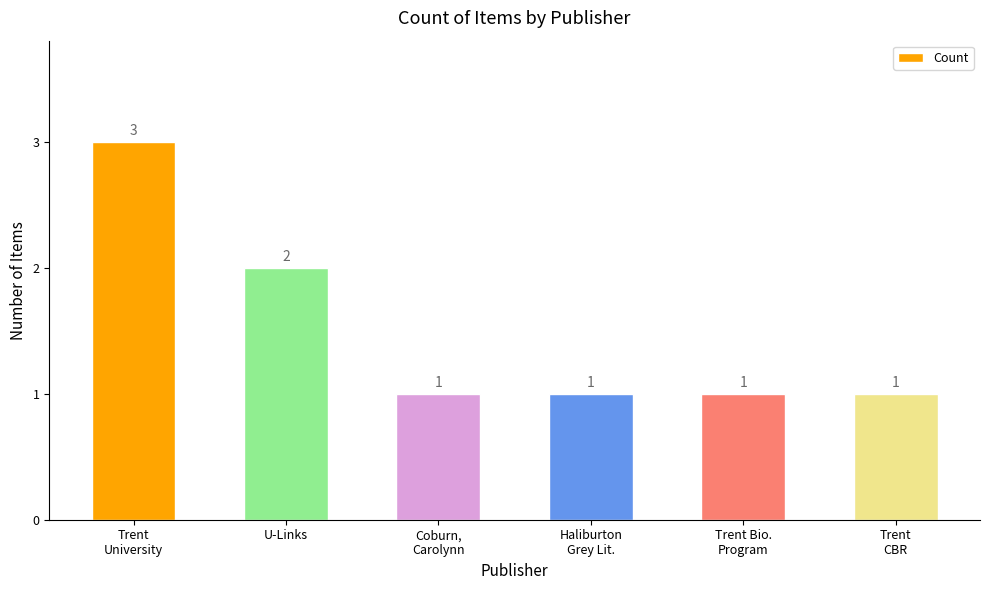

At which label is the value closest to 2?

U-Links